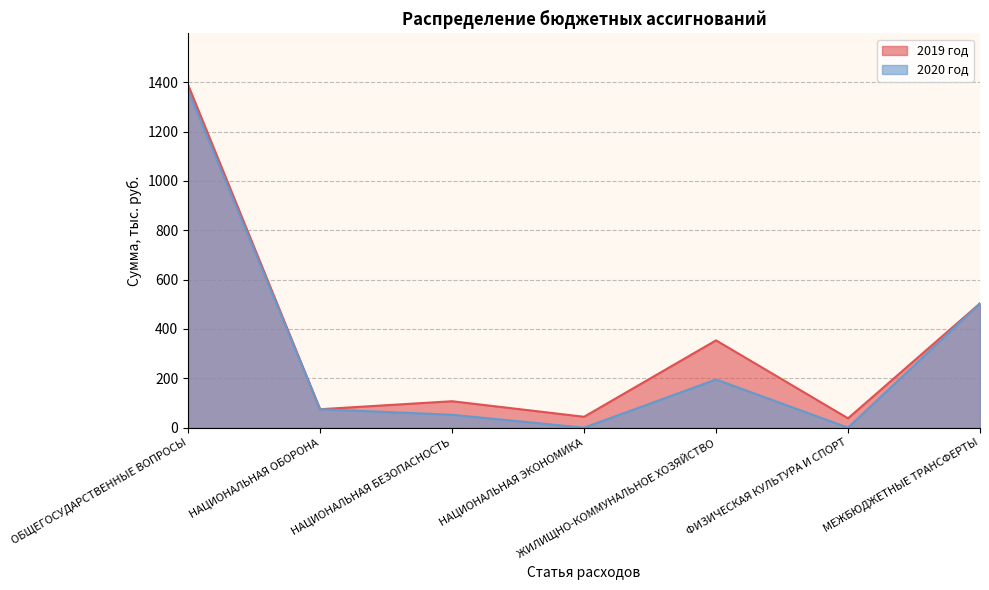

True or false: 2019 год and 2020 год cross at least once.

False